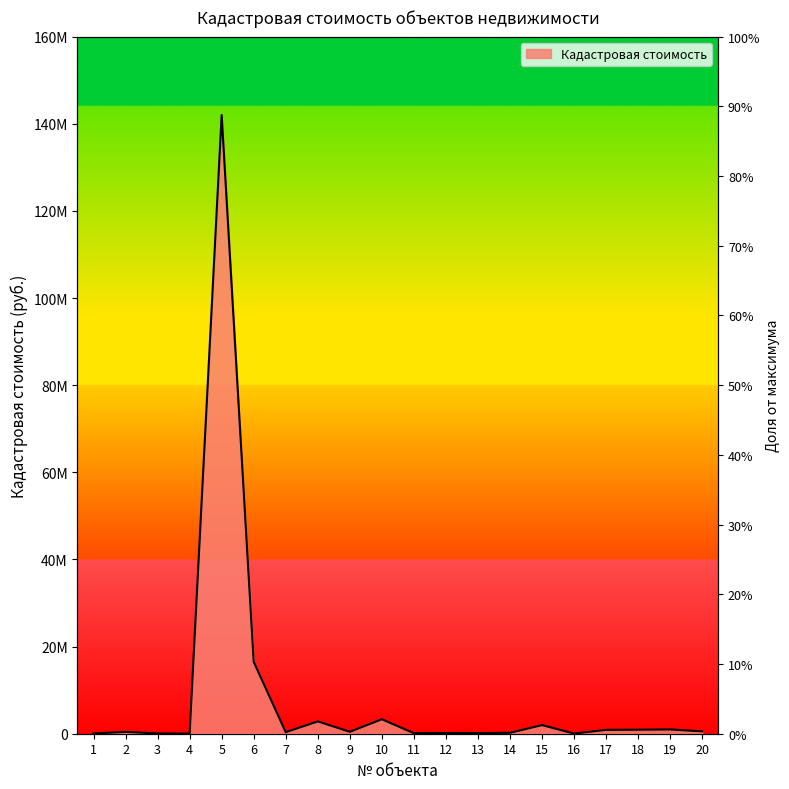

True or false: the data shows 1980894.3 at 15.

True